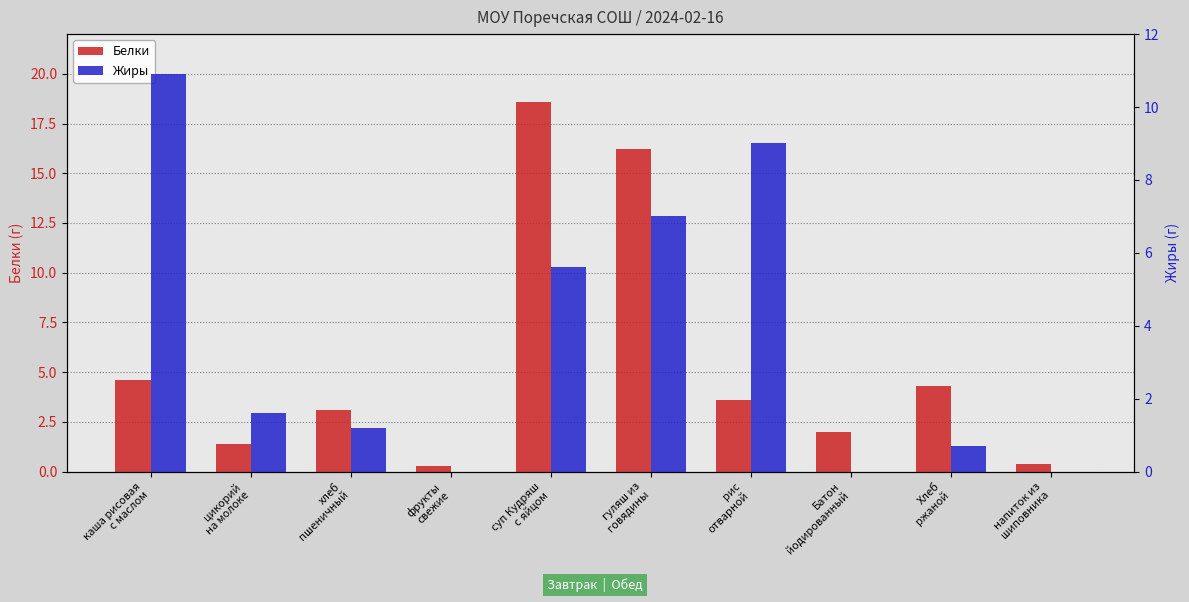

Where does the Жиры series first go above 1?

каша рисовая
с маслом